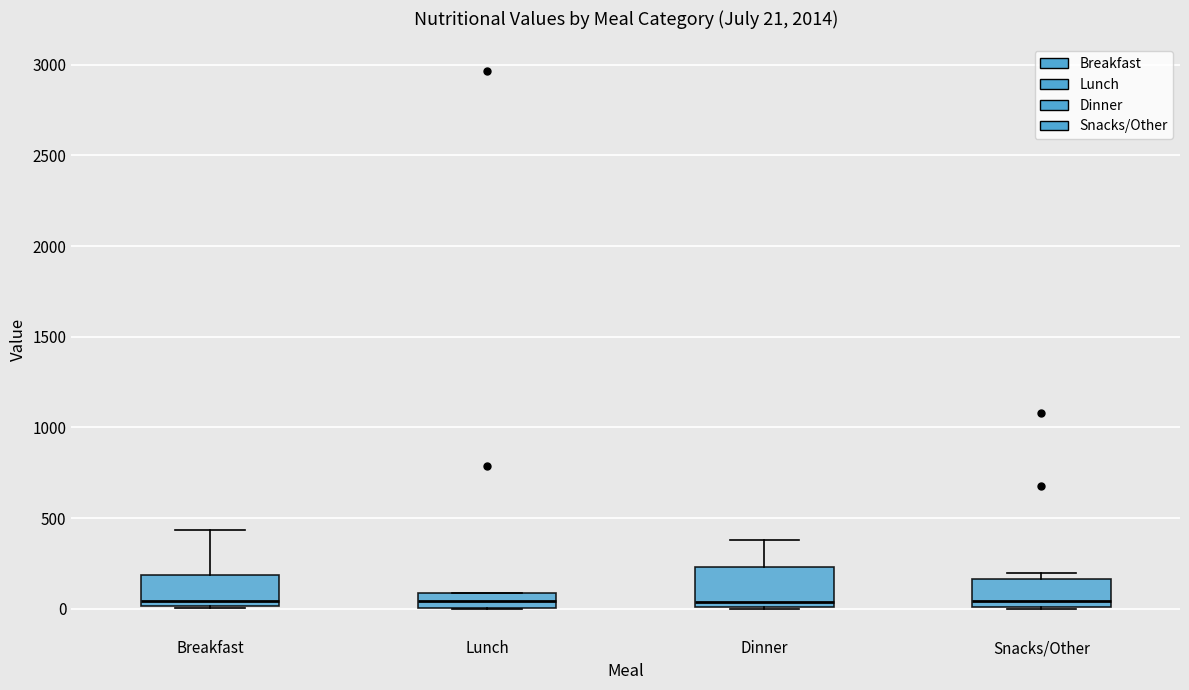

Which box is the tallest, from its lower edge to its upper edge?

Dinner